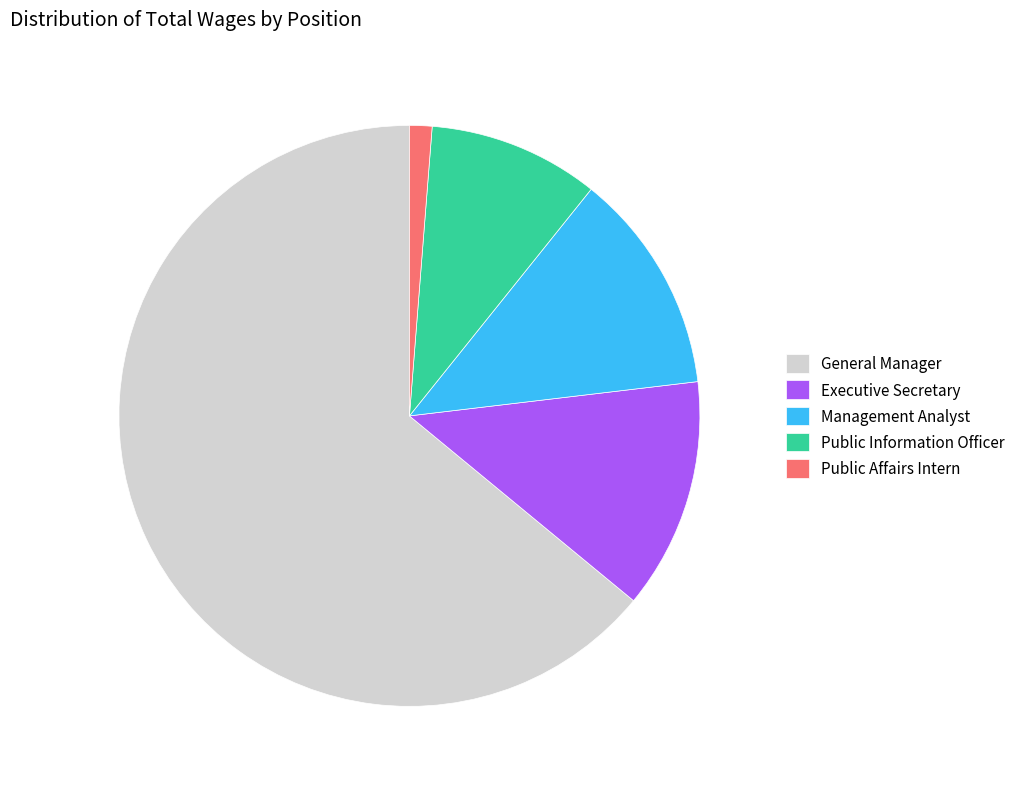

Do Public Information Officer and Executive Secretary together represent more than half of the pie?

No